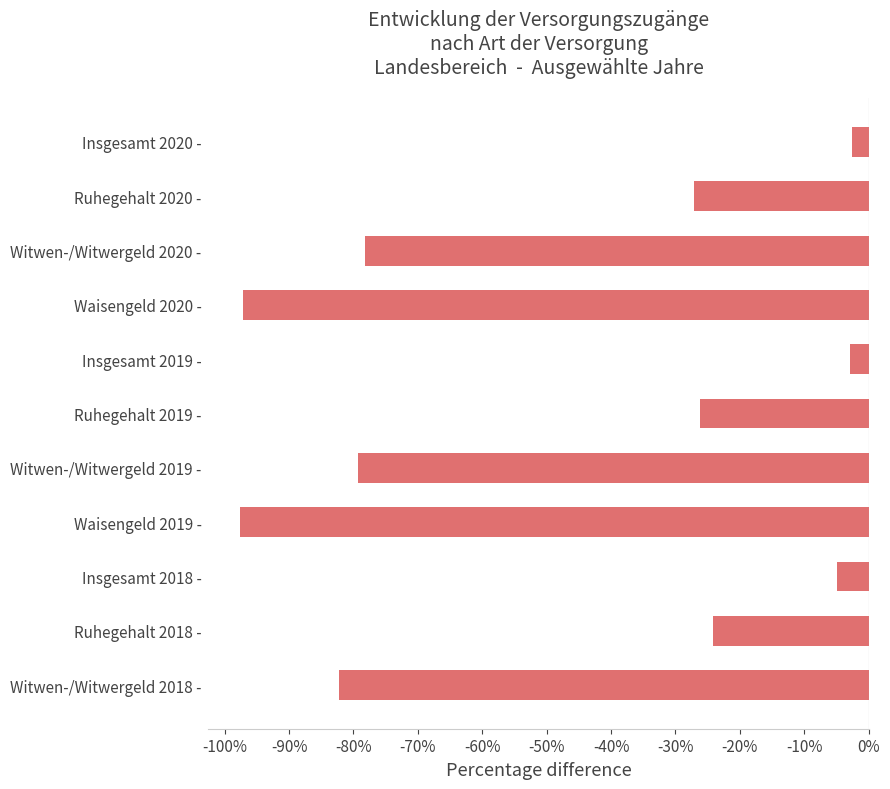

What is the maximum value shown in the chart?

-2.5